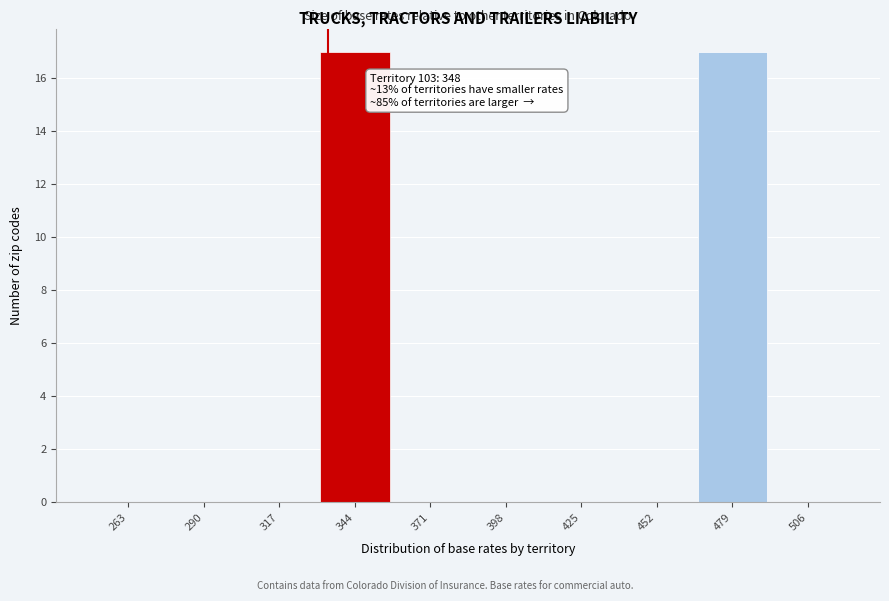

Reading left to right, what are all the values shown in this chart?

263=0	290=0	317=0	344=17	371=0	398=0	425=0	452=0	479=17	506=0